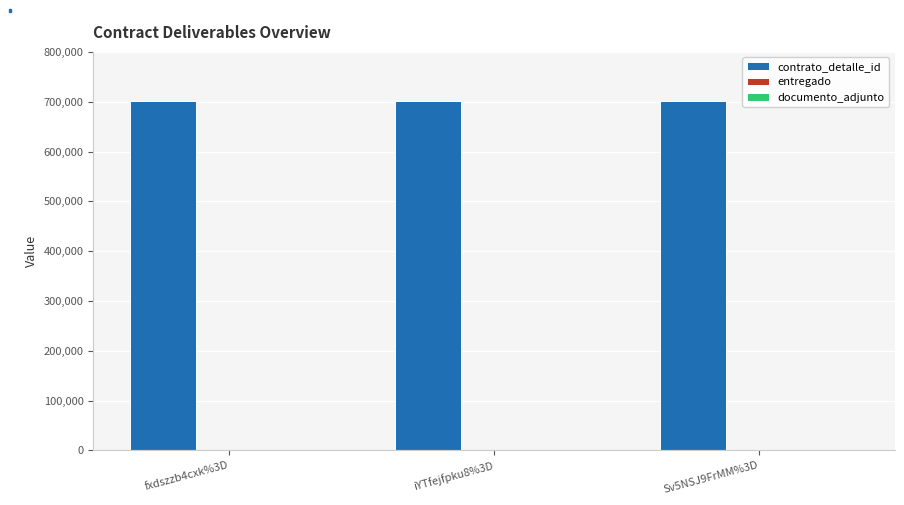

Which series has the largest total across all categories?

contrato_detalle_id